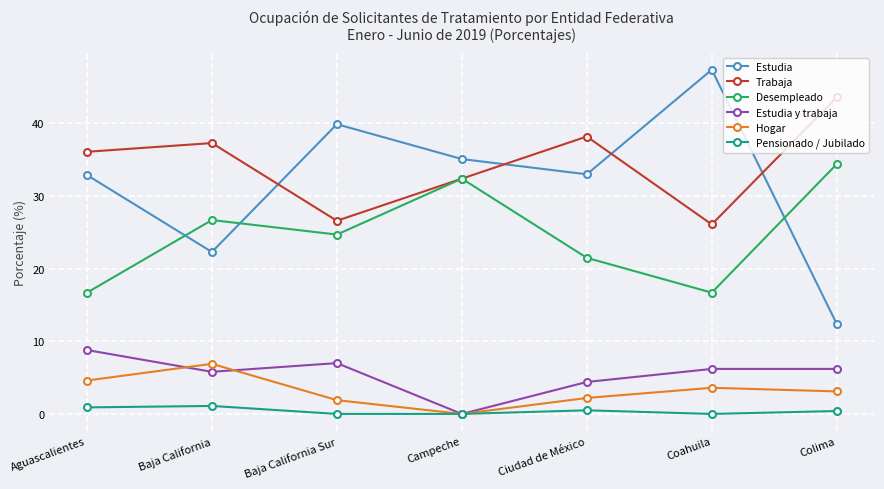

What is the approximate value of Hogar at Baja California?

6.9